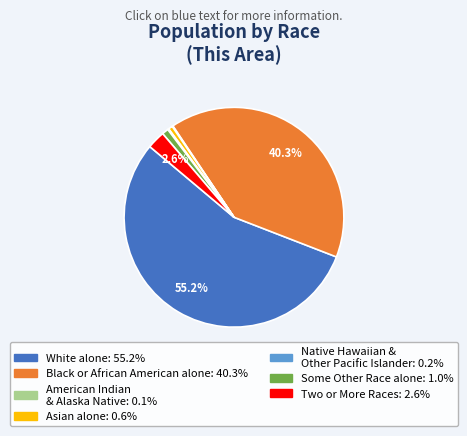

Is there any slice that represents more than half of the pie?

Yes